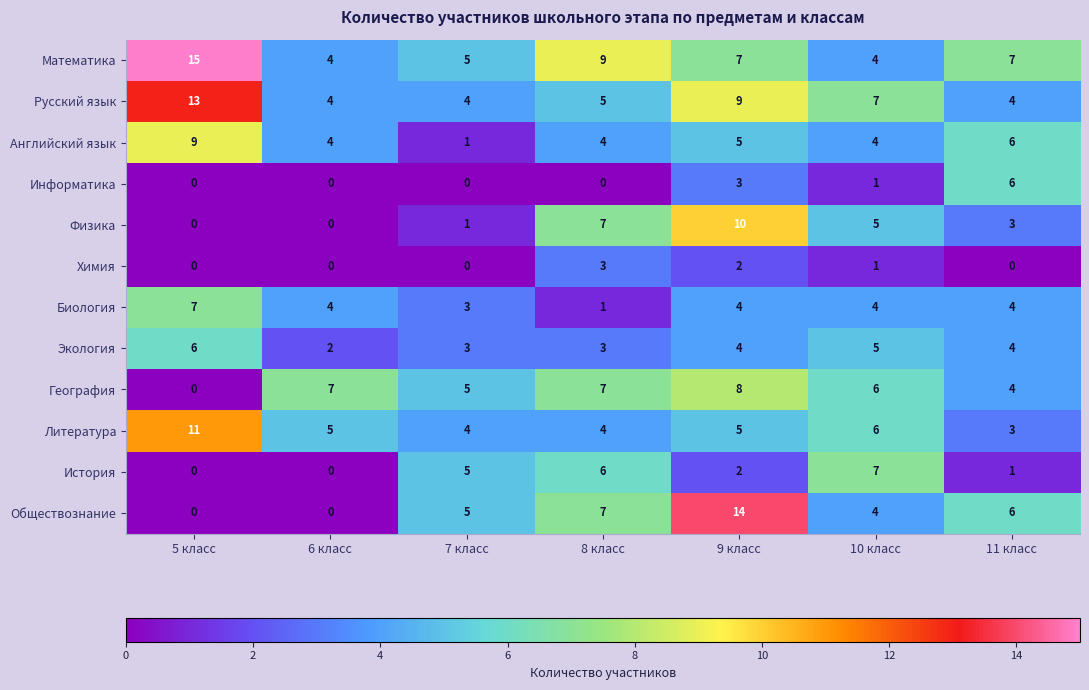

Which series changed the most between 5 класс and 10 класс?

Математика